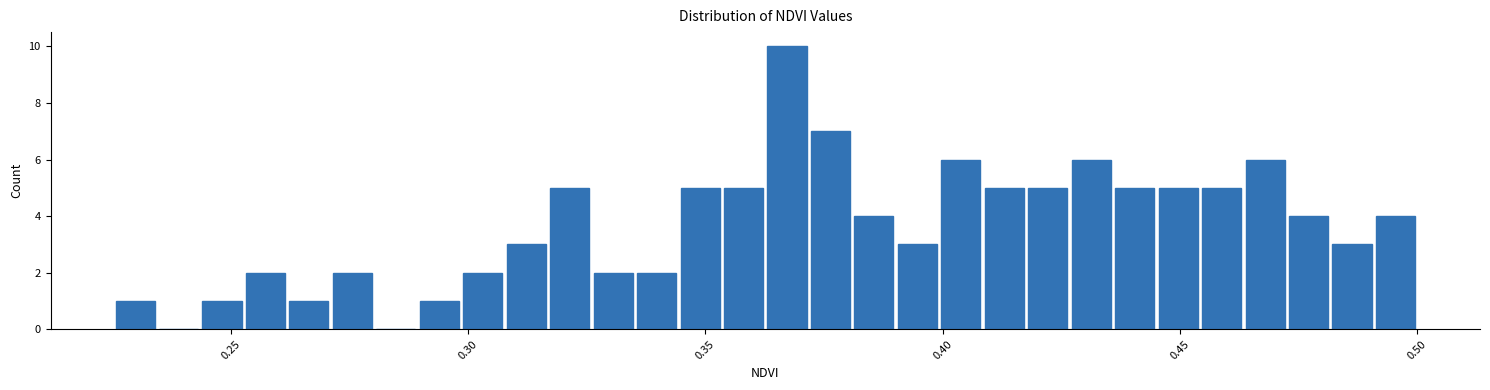

Read against the x-axis, roughly where is the centre of the tallest bar?

0.365